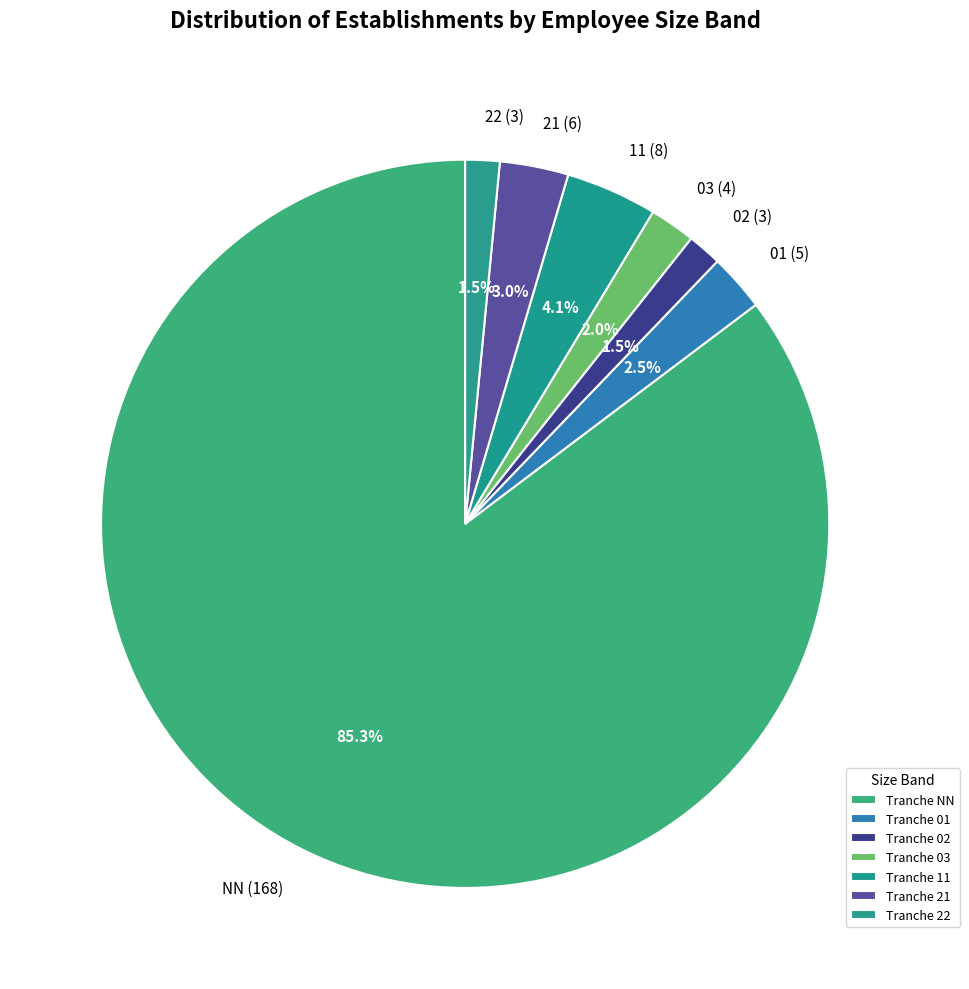

Approximately how many times larger is the value at 22 compared to 01?

0.6